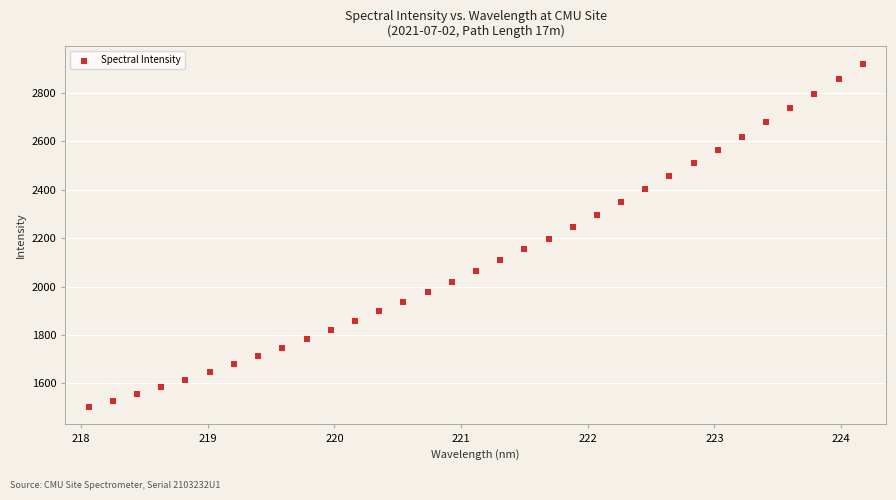

What is the range of Y values (max minus min)?

1419.7